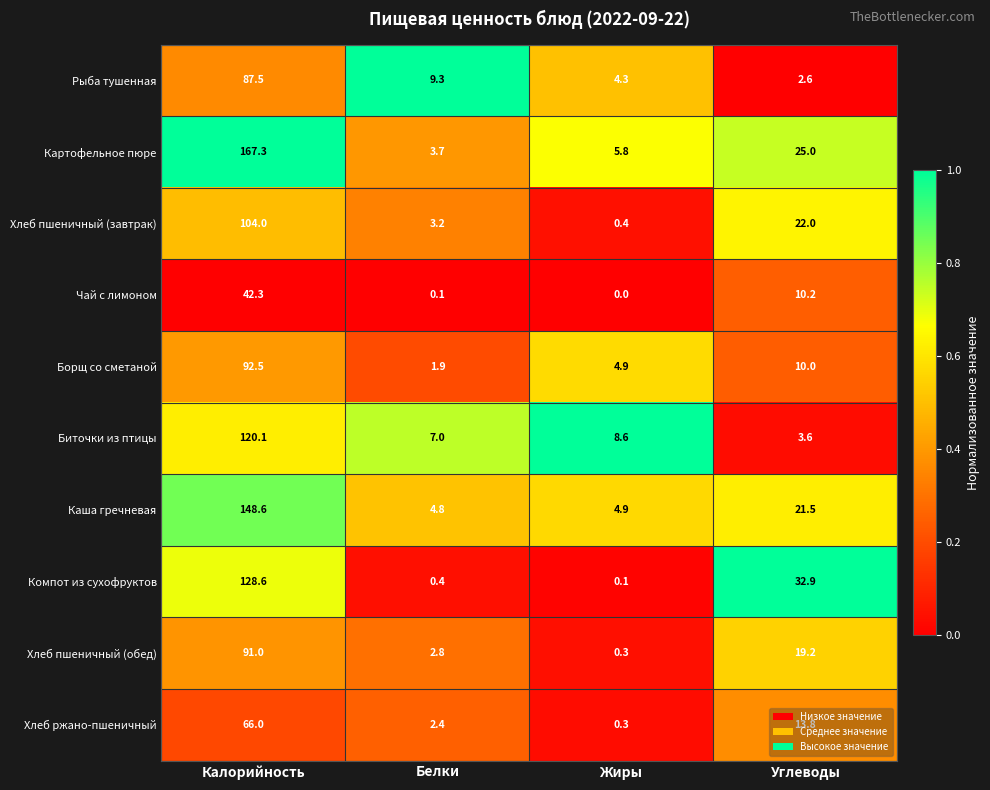

Which category has the highest value across all series?

Калорийность